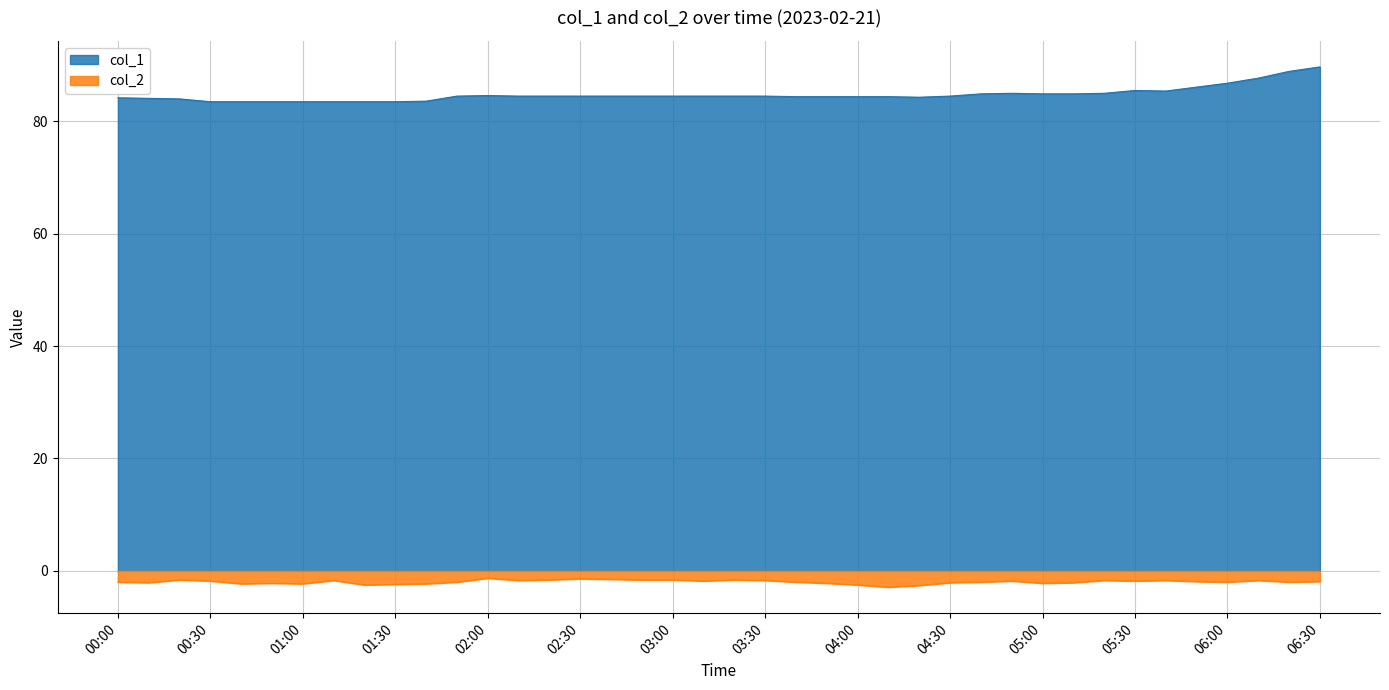

What is the difference between the highest and lowest values at 04:00?

86.9